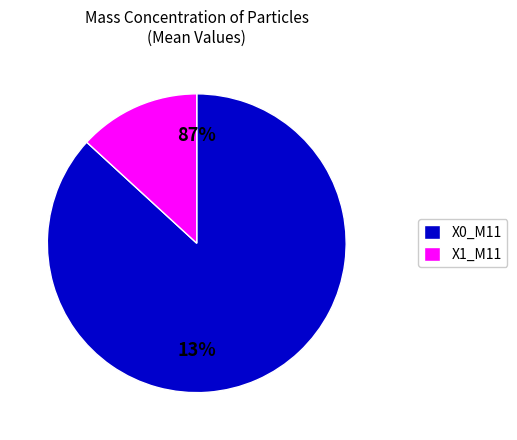

Does 34 represent more than half of the total?

No